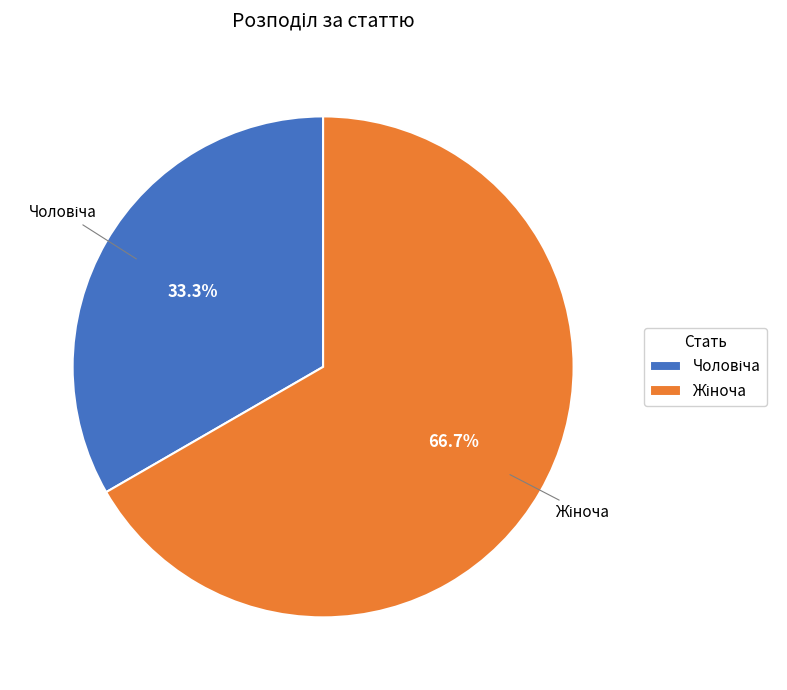

The Жіноча slice represents 67% of the pie. True or false?

True